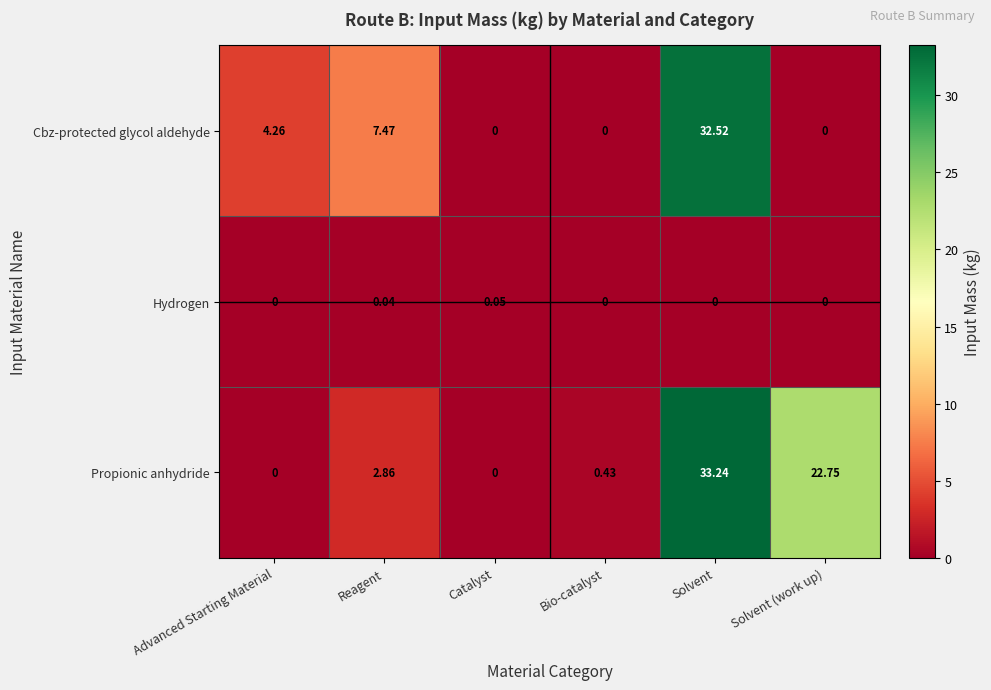

At which category is the sum across all series the highest?

Solvent